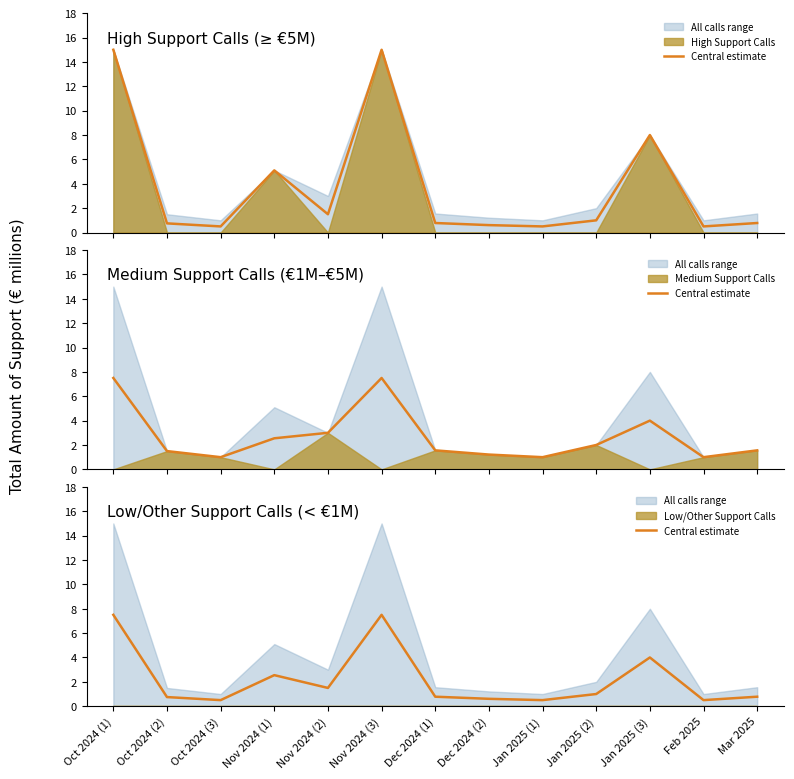

How many data points does each series have?

13